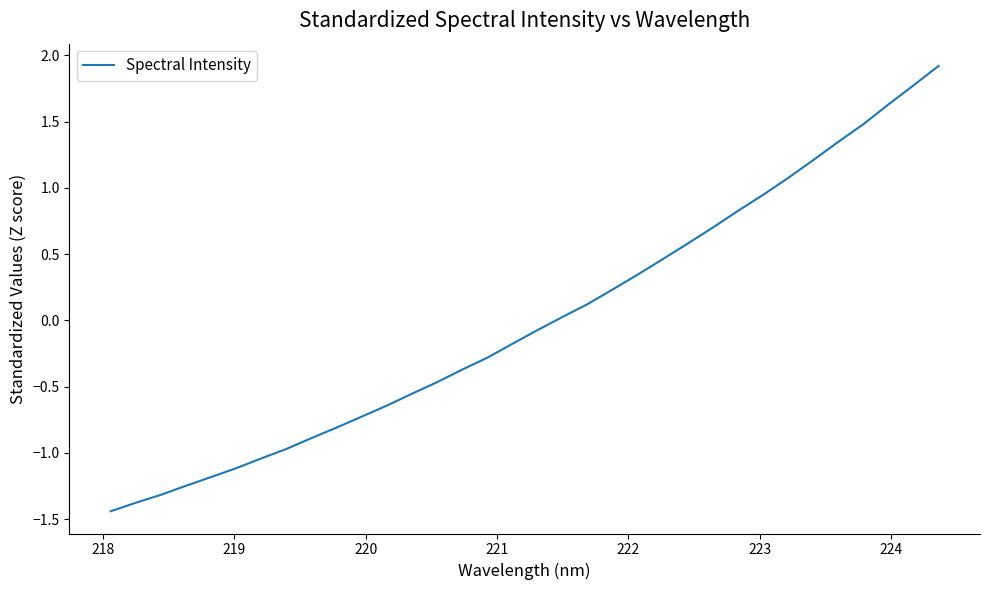

What is the maximum value shown in the chart?

1.9